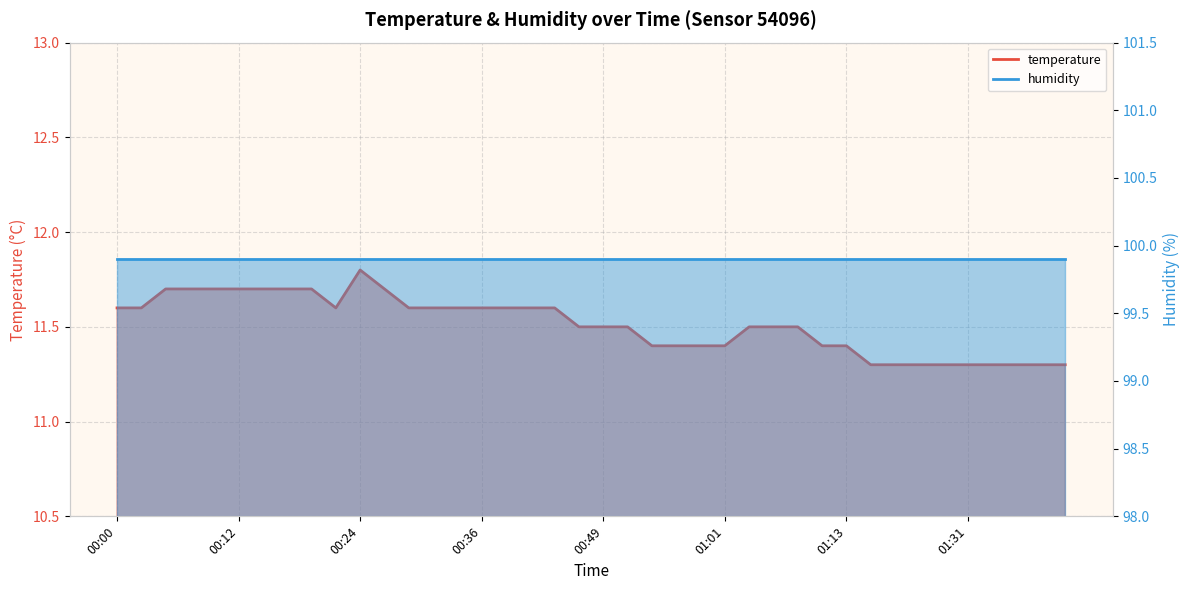

Reading left to right, transcribe all the data shown in this chart.

00:00=11.6	00:02=11.6	00:05=11.7	00:07=11.7	00:10=11.7	00:12=11.7	00:15=11.7	00:17=11.7	00:19=11.7	00:22=11.6	00:24=11.8	00:27=11.7	00:29=11.6	00:32=11.6	00:34=11.6	00:36=11.6	00:39=11.6	00:41=11.6	00:44=11.6	00:46=11.5	00:49=11.5	00:51=11.5	00:54=11.4	00:56=11.4	00:59=11.4	01:01=11.4	01:03=11.5	01:06=11.5	01:08=11.5	01:11=11.4	01:13=11.4	01:16=11.3	01:18=11.3	01:23=11.3	01:26=11.3	01:31=11.3	01:34=11.3	01:37=11.3	01:39=11.3	01:42=11.3